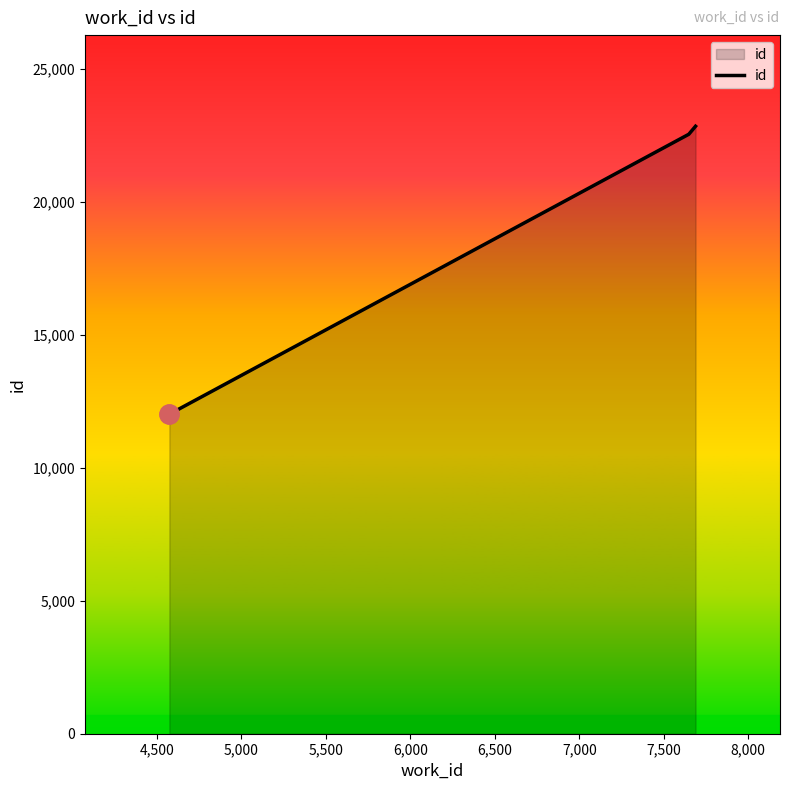

What is the difference between the maximum and minimum values?

10832